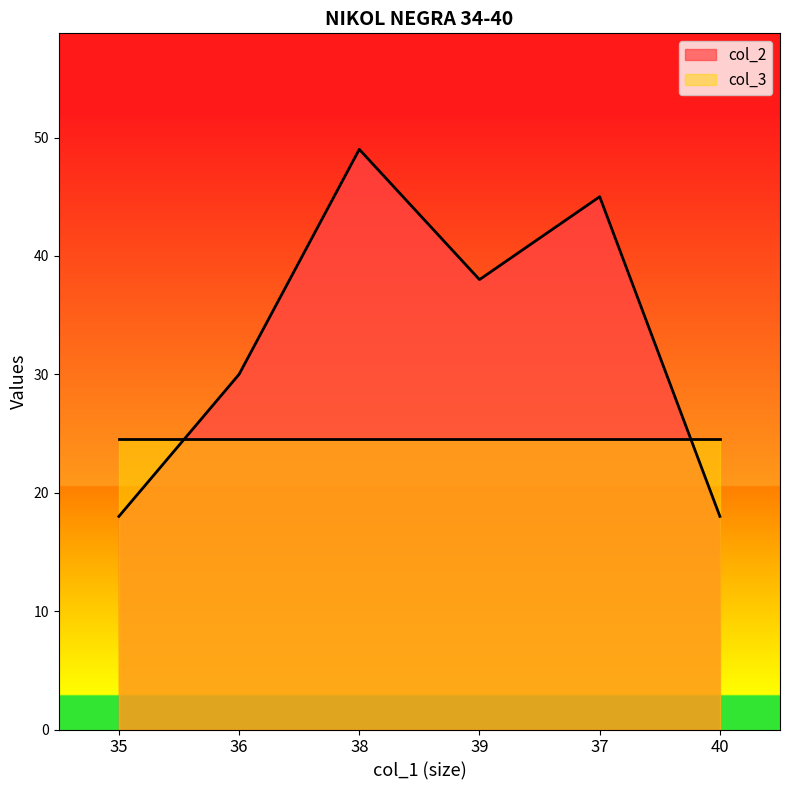

Where is the first local minimum?

39